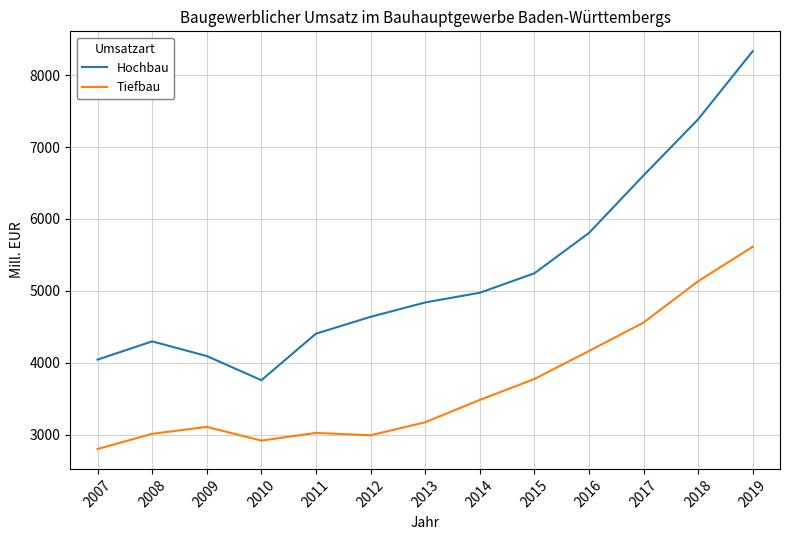

What is the average value of the Hochbau series?

5262